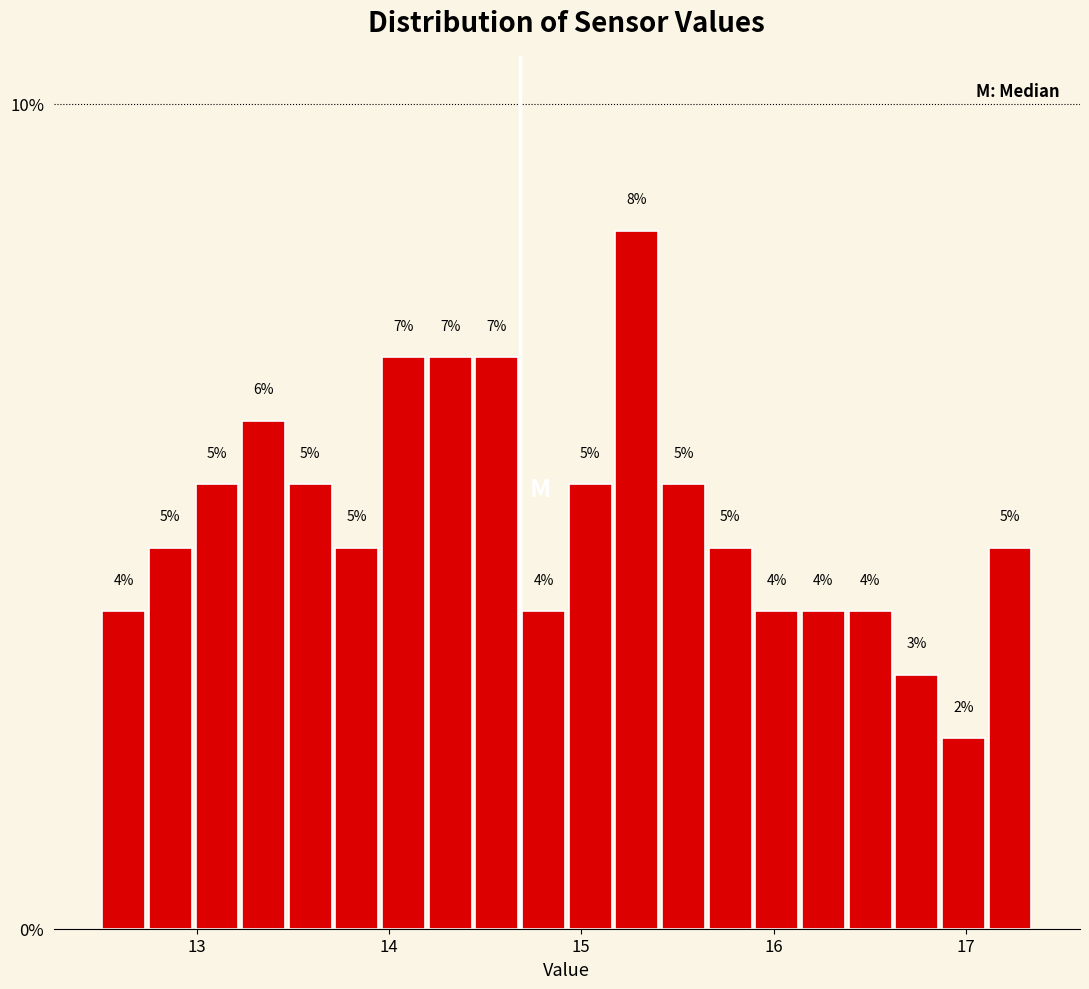

Around what value on the x-axis is the tallest bar? Give the approximate position of its centre, as read against the axis.

15.3